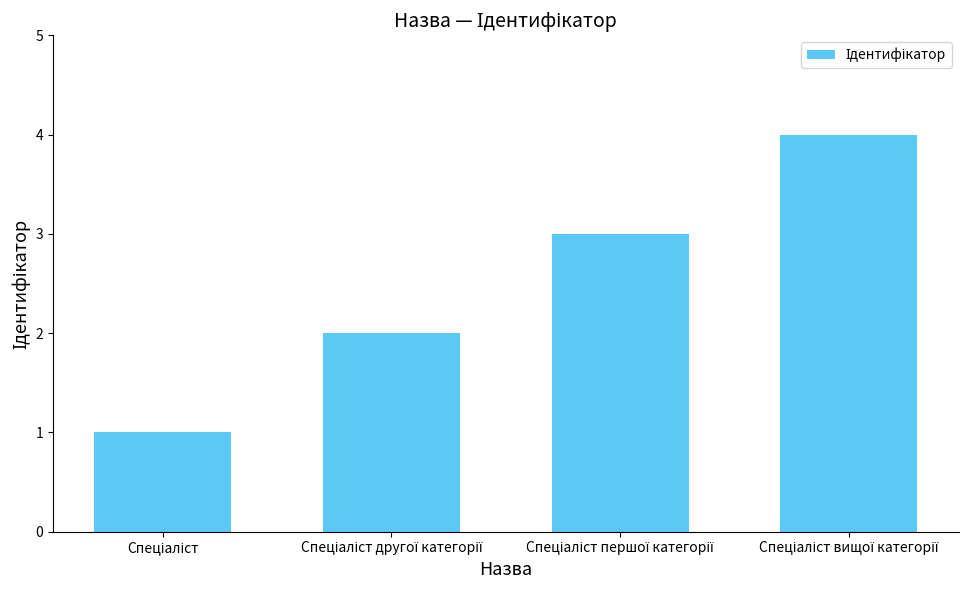

What is the difference between the second highest and minimum values?

2